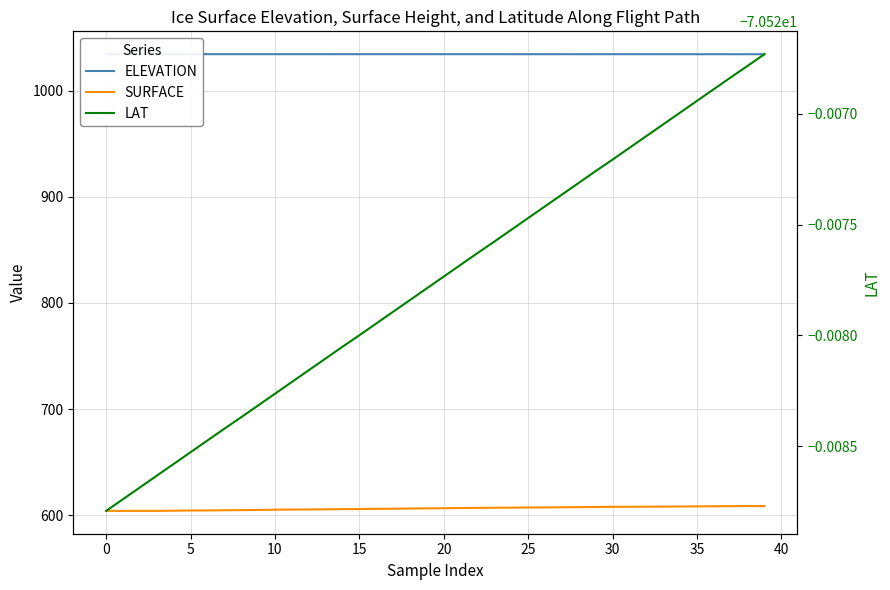

What is the smallest value displayed?

-70.5